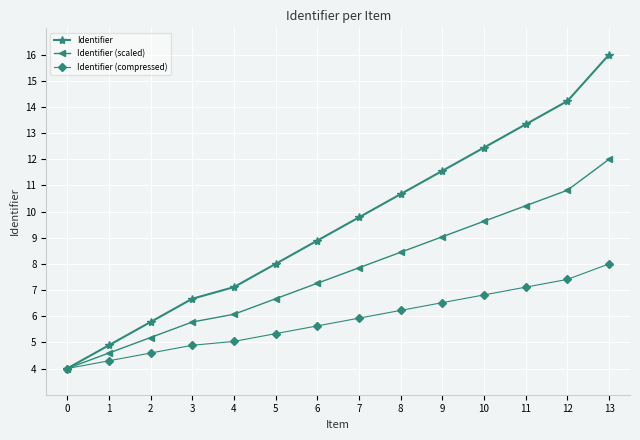

What is the total value across all series at 7?

23.6